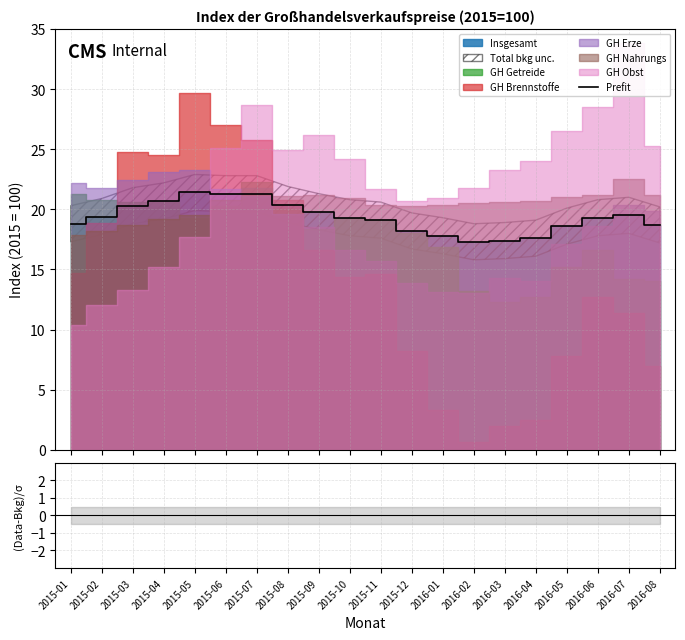

What is the difference between the values at 2015-09 and 2016-08?

1.1